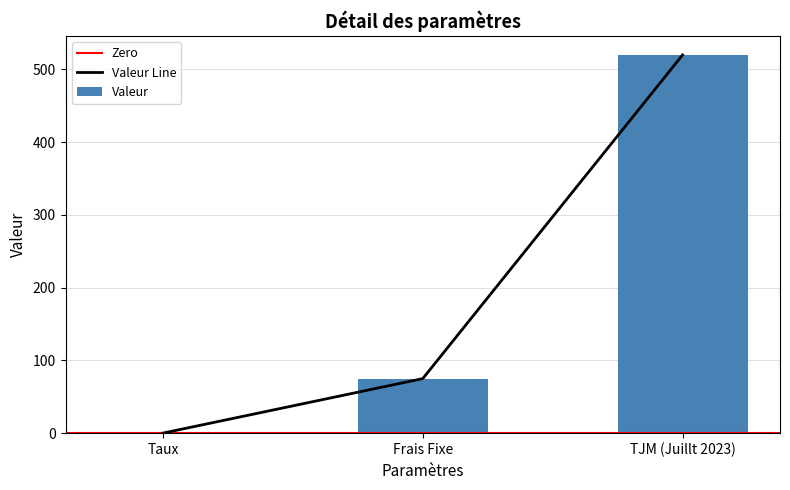

What is the difference between the values at Frais Fixe and TJM (Juillt 2023)?

445.0